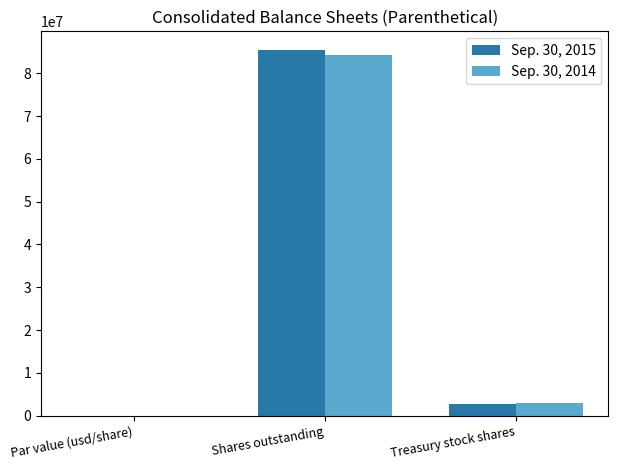

The Sep. 30, 2015 series shows 20339612.3 at Shares outstanding. True or false?

False